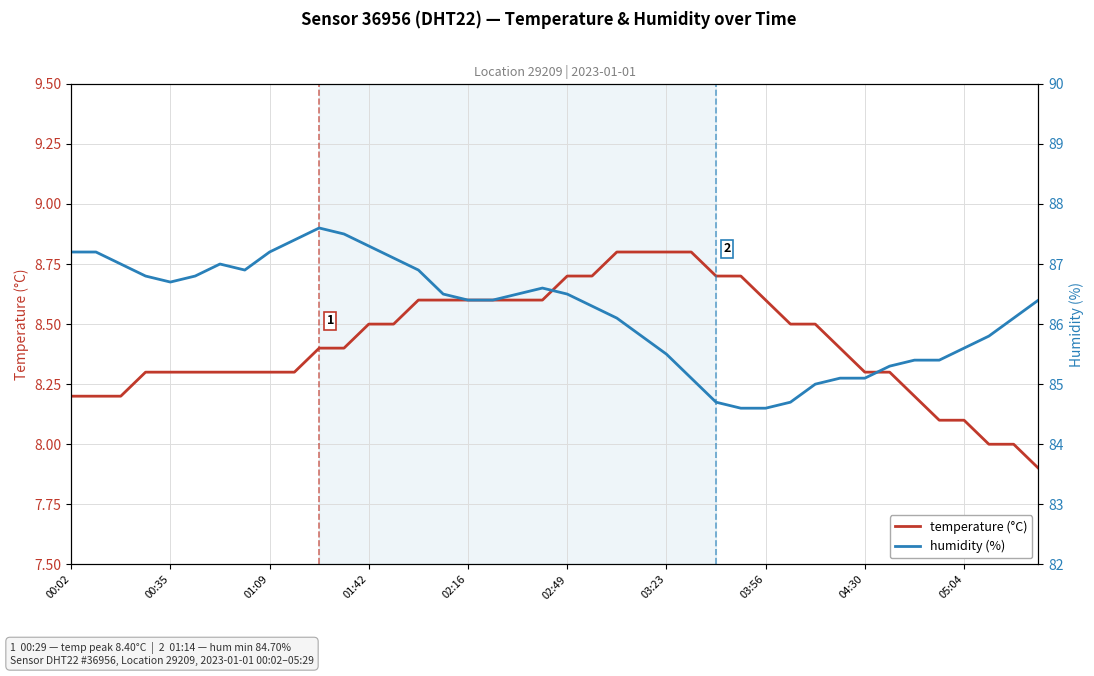

What is the highest value of the temperature (°C) series?

8.8